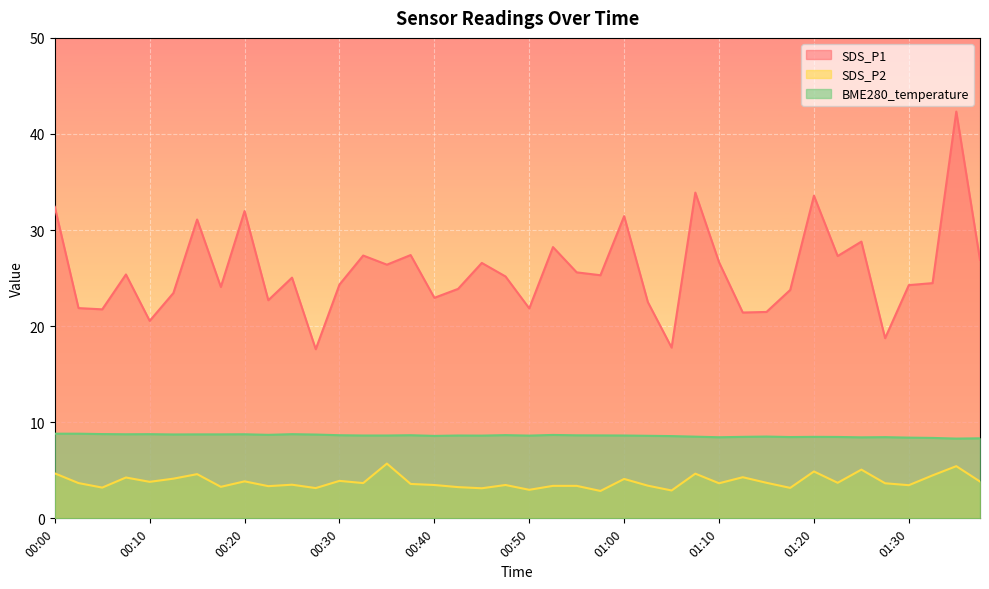

True or false: BME280_temperature and SDS_P2 cross at least once.

False